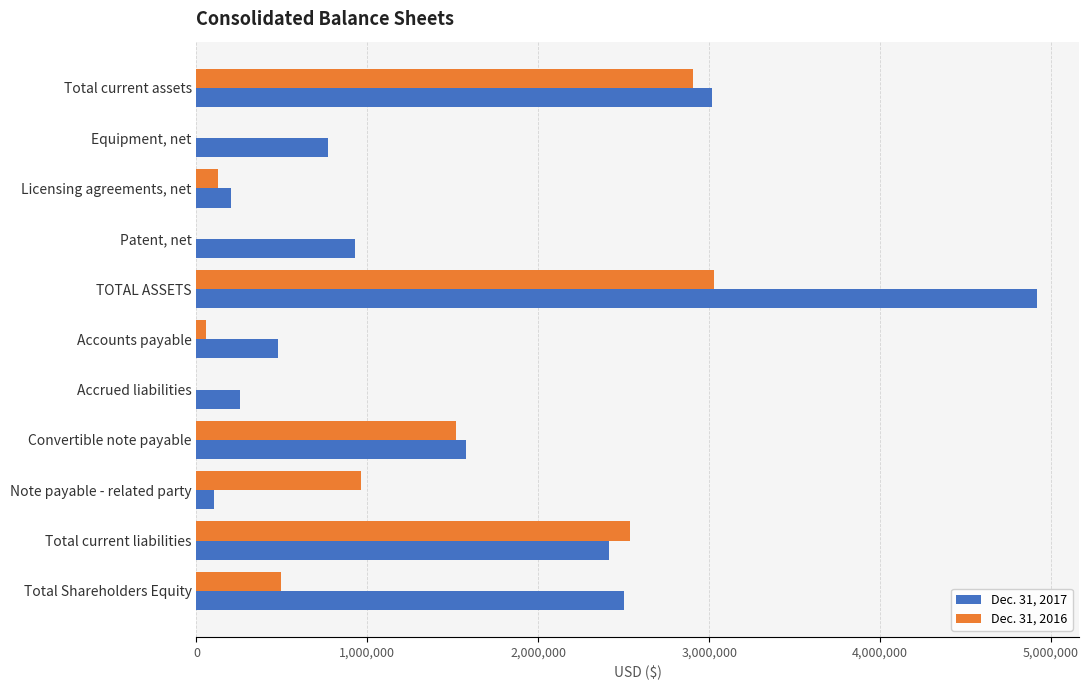

True or false: Dec. 31, 2016 has a value of 0 at Patent, net.

True